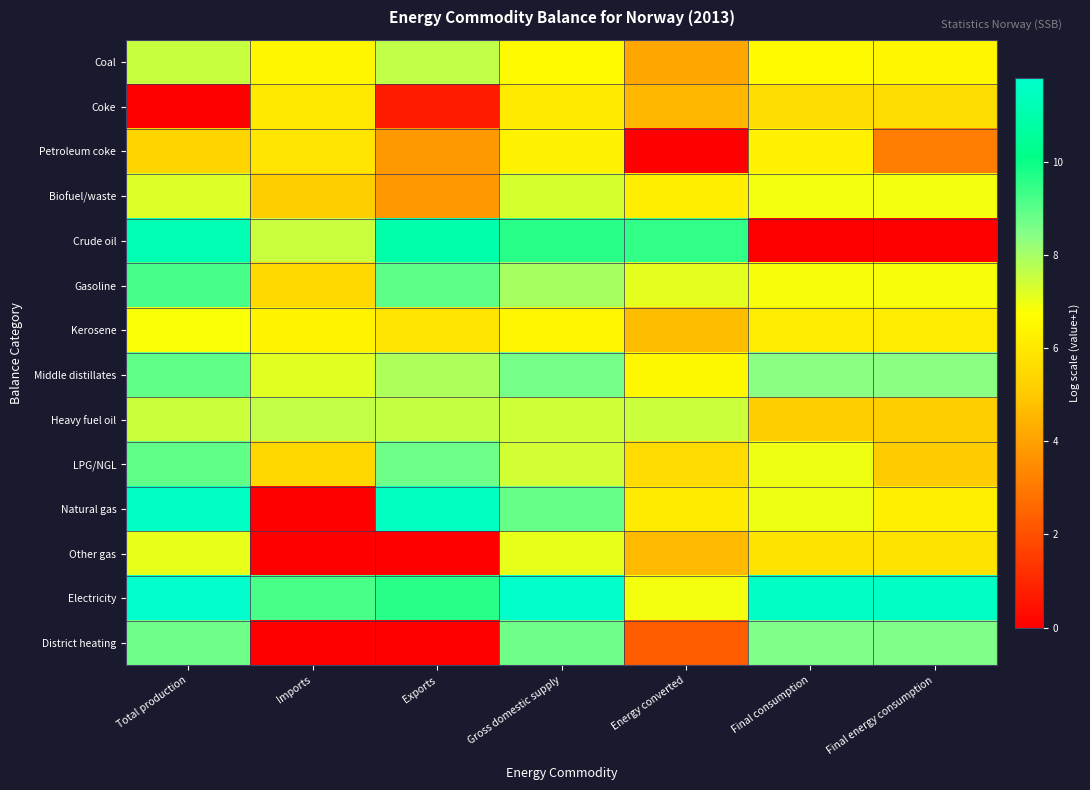

Which category has the highest value across all series?

Total production